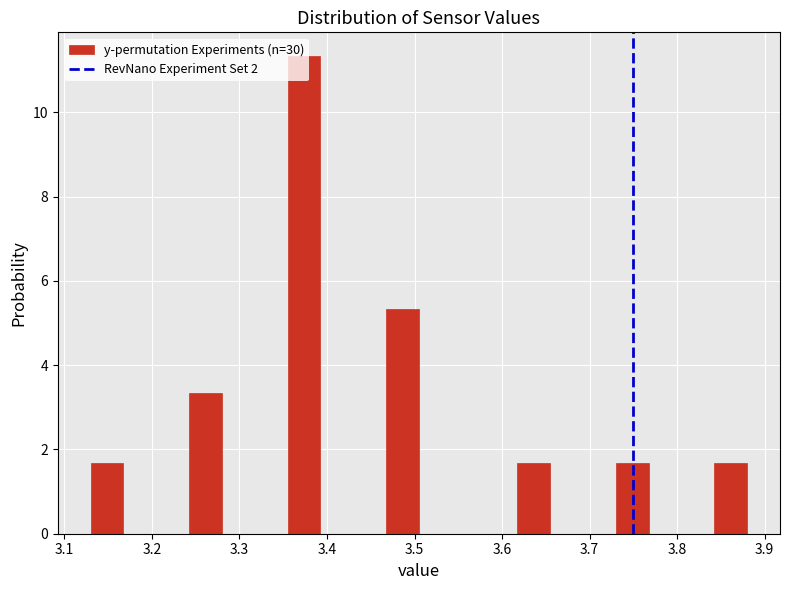

Around what value on the x-axis is the tallest bar? Give the approximate position of its centre, as read against the axis.

3.37